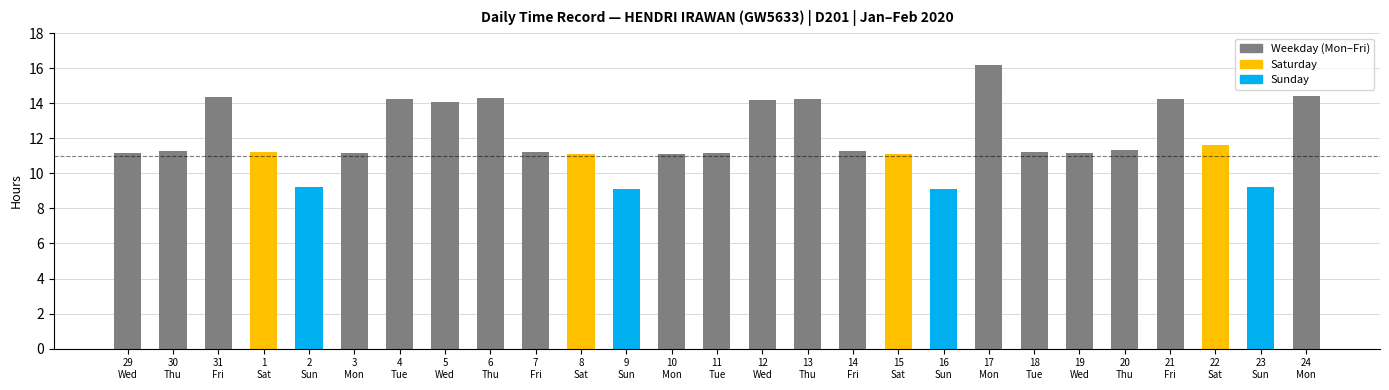

The value at 9
Sun is 9.1. True or false?

True